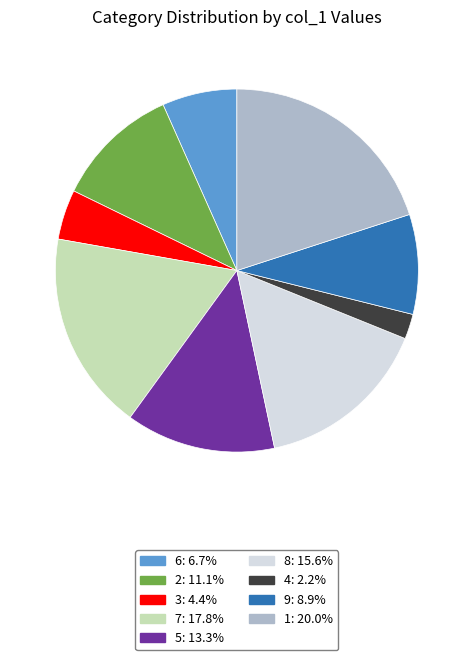

Rank the categories by value from highest to lowest.

1, 7, 8, 5, 2, 9, 6, 3, 4